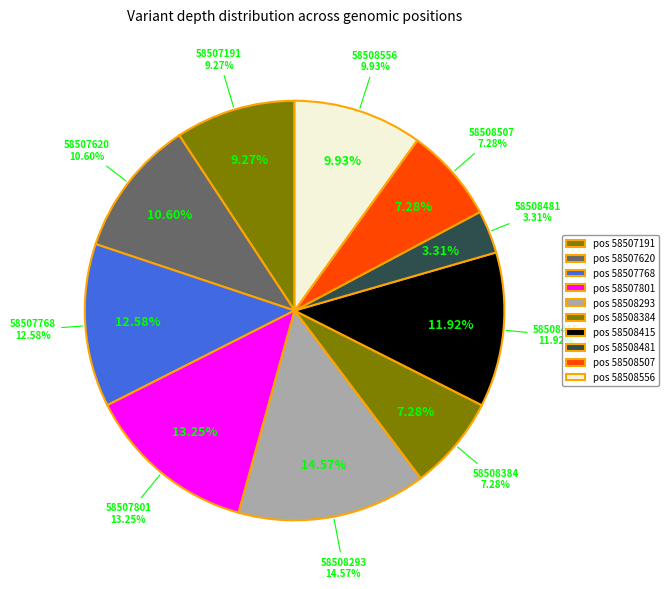

What is the smallest slice in the pie chart?

58508481